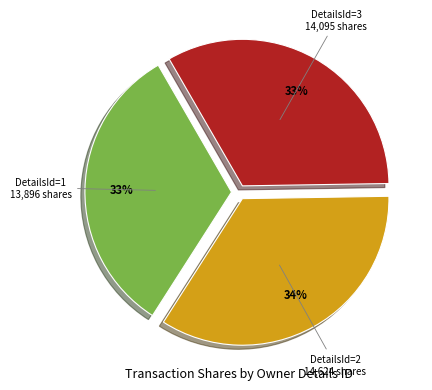

How many slices are in this pie chart?

3